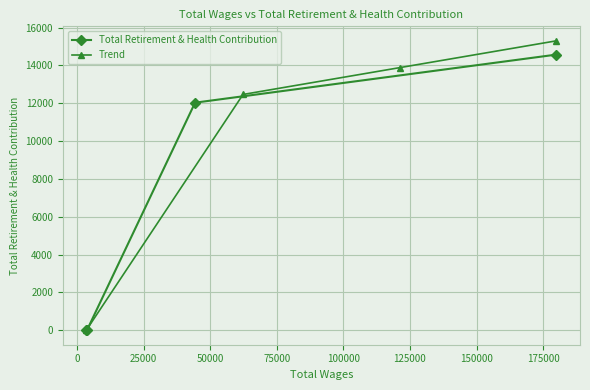

List the series in order of their peak value, lowest first.

Total Retirement & Health Contribution, Trend